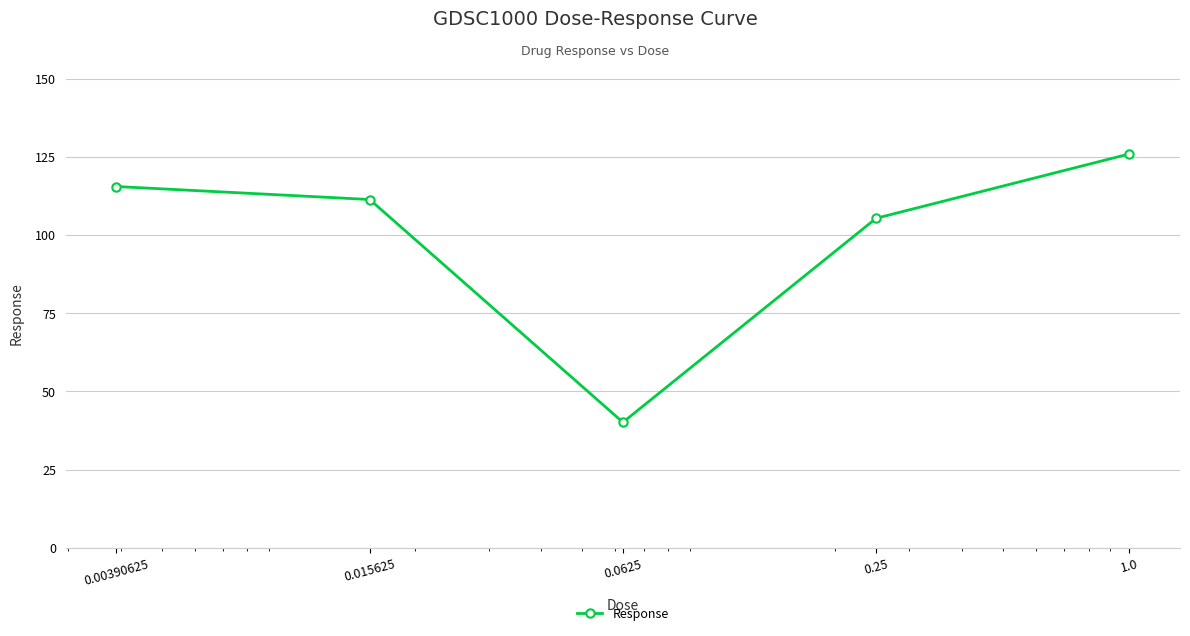

What is the minimum value shown in the chart?

40.1